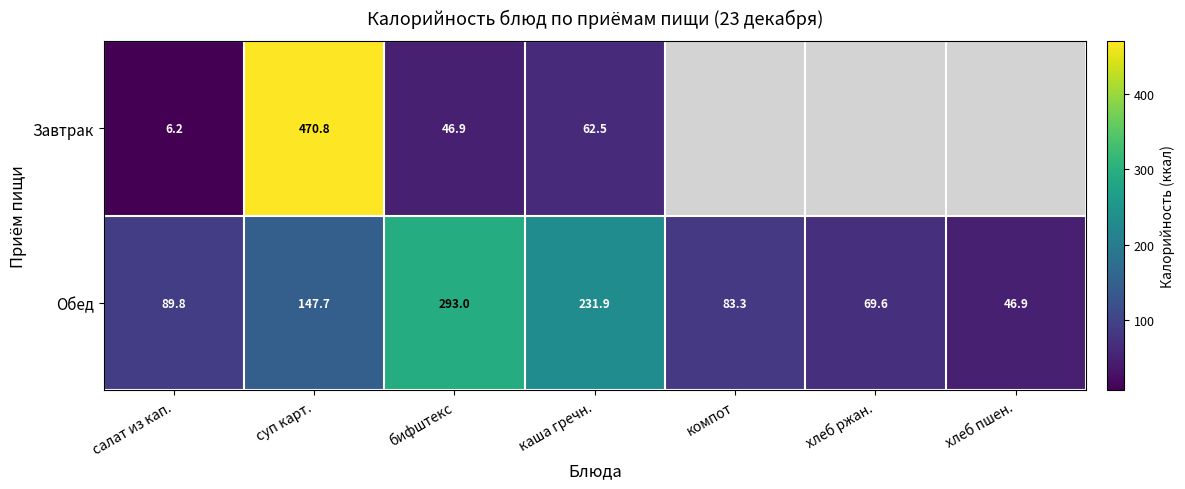

How many data points does each series have?

7